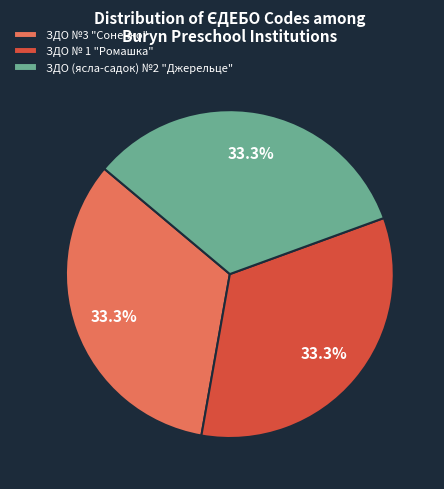

Is there any slice that represents more than half of the pie?

No